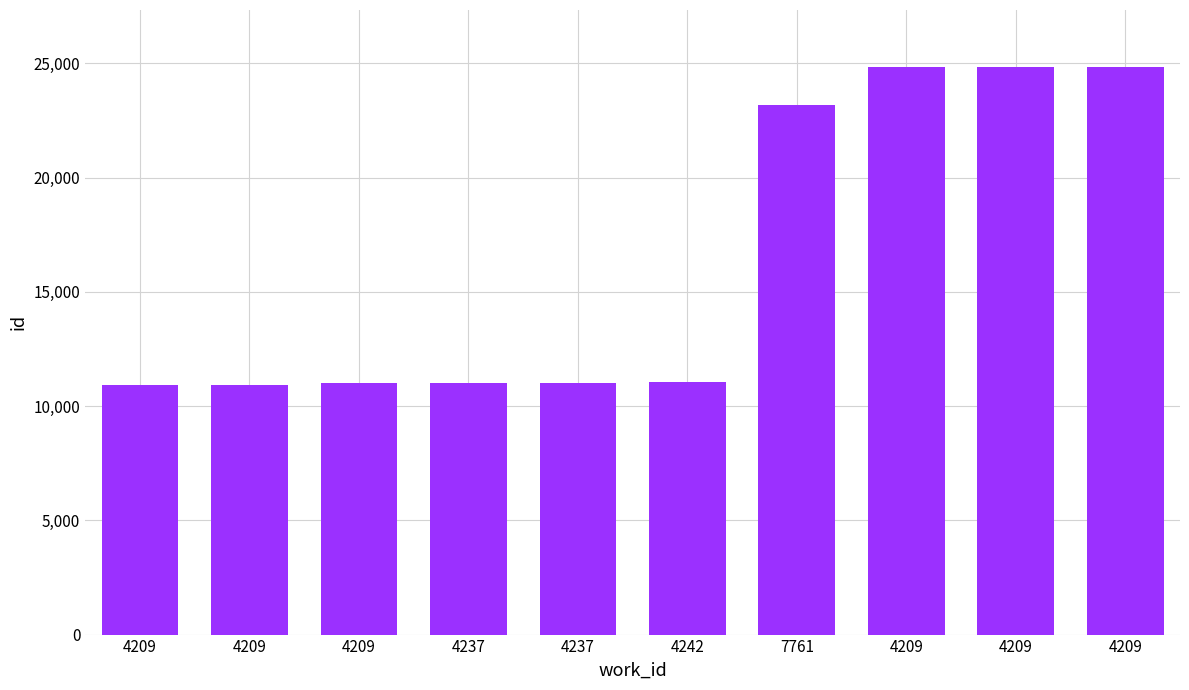

How many data points does each series have?

10